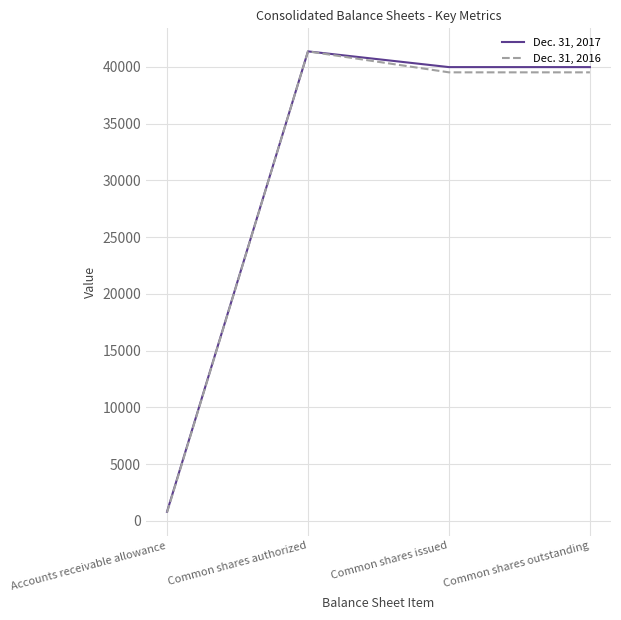

What is the greatest value displayed?

41369